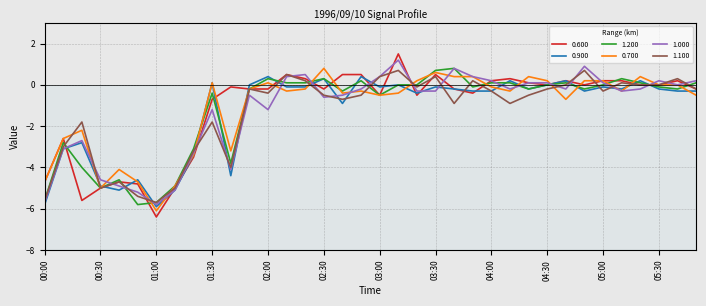

Reading right to left, what are all the values shown in this chart?

0.600: 05:50=-0.2	05:40=0.2	05:30=-0.0	05:20=-0.0	05:10=0.2	05:00=0.2	04:50=-0.0	04:40=0.2	04:30=-0.0	04:20=0.1	04:10=0.3	04:00=0.2	03:50=-0.4	03:40=-0.2	03:30=0.5	03:20=-0.5	03:10=1.5	03:00=-0.5	02:50=0.5	02:40=0.5	02:30=-0.2	02:20=0.3	02:10=0.5	02:00=-0.2	01:50=-0.2	01:40=-0.1	01:30=-0.7	01:20=-3.5	01:10=-5.0	01:00=-6.4	00:50=-4.8	00:40=-4.7	00:30=-5.0	00:20=-5.6	00:10=-2.6	00:00=-4.7
0.900: 05:50=-0.3	05:40=-0.3	05:30=-0.2	05:20=0.2	05:10=-0.2	05:00=-0.1	04:50=-0.3	04:40=0.2	04:30=0.0	04:20=-0.2	04:10=0.2	04:00=-0.3	03:50=-0.3	03:40=-0.2	03:30=-0.1	03:20=-0.4	03:10=-0.0	03:00=-0.1	02:50=0.4	02:40=-0.9	02:30=0.3	02:20=-0.1	02:10=-0.1	02:00=0.4	01:50=-0.0	01:40=-4.4	01:30=0.1	01:20=-3.4	01:10=-5.1	01:00=-5.9	00:50=-4.6	00:40=-5.1	00:30=-4.9	00:20=-2.8	00:10=-3.1	00:00=-5.8
1.200: 05:50=0.1	05:40=-0.2	05:30=-0.1	05:20=0.1	05:10=0.3	05:00=-0.0	04:50=-0.2	04:40=0.1	04:30=-0.0	04:20=-0.2	04:10=0.1	04:00=0.1	03:50=-0.1	03:40=0.8	03:30=0.7	03:20=-0.0	03:10=-0.0	03:00=-0.5	02:50=0.2	02:40=-0.3	02:30=0.3	02:20=0.1	02:10=0.1	02:00=0.3	01:50=-0.2	01:40=-3.8	01:30=-0.4	01:20=-3.1	01:10=-4.9	01:00=-5.7	00:50=-5.8	00:40=-4.6	00:30=-5.0	00:20=-4.0	00:10=-2.8	00:00=-5.6
0.700: 05:50=-0.5	05:40=0.0	05:30=0.0	05:20=0.4	05:10=-0.3	05:00=0.2	04:50=0.2	04:40=-0.7	04:30=0.2	04:20=0.4	04:10=-0.3	04:00=-0.1	03:50=0.4	03:40=0.4	03:30=0.6	03:20=0.2	03:10=-0.4	03:00=-0.5	02:50=-0.3	02:40=-0.4	02:30=0.8	02:20=-0.2	02:10=-0.3	02:00=0.1	01:50=-0.2	01:40=-3.2	01:30=0.1	01:20=-3.4	01:10=-4.9	01:00=-6.1	00:50=-4.7	00:40=-4.1	00:30=-5.0	00:20=-2.2	00:10=-2.6	00:00=-4.7
1.000: 05:50=0.2	05:40=0.0	05:30=0.2	05:20=-0.2	05:10=-0.3	05:00=0.1	04:50=0.9	04:40=-0.2	04:30=0.1	04:20=0.1	04:10=-0.2	04:00=0.2	03:50=0.4	03:40=0.8	03:30=-0.3	03:20=-0.3	03:10=1.2	03:00=0.4	02:50=-0.2	02:40=-0.5	02:30=-0.6	02:20=0.5	02:10=0.4	02:00=-1.2	01:50=-0.5	01:40=-4.1	01:30=-1.2	01:20=-3.3	01:10=-5.1	01:00=-5.8	00:50=-5.2	00:40=-4.9	00:30=-4.6	00:20=-2.7	00:10=-3.1	00:00=-5.7
1.100: 05:50=-0.2	05:40=0.3	05:30=-0.0	05:20=0.0	05:10=0.1	05:00=-0.3	04:50=0.7	04:40=-0.0	04:30=-0.2	04:20=-0.5	04:10=-0.9	04:00=-0.3	03:50=0.2	03:40=-0.9	03:30=0.4	03:20=-0.1	03:10=0.7	03:00=0.4	02:50=-0.5	02:40=-0.7	02:30=-0.5	02:20=0.2	02:10=0.5	02:00=-0.4	01:50=-0.2	01:40=-4.0	01:30=-1.8	01:20=-3.2	01:10=-5.0	01:00=-5.7	00:50=-5.4	00:40=-4.7	00:30=-5.0	00:20=-1.8	00:10=-3.0	00:00=-5.6